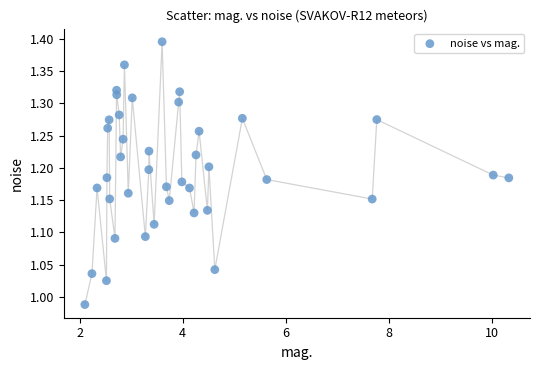

What is the range of X values (max minus min)?

8.2